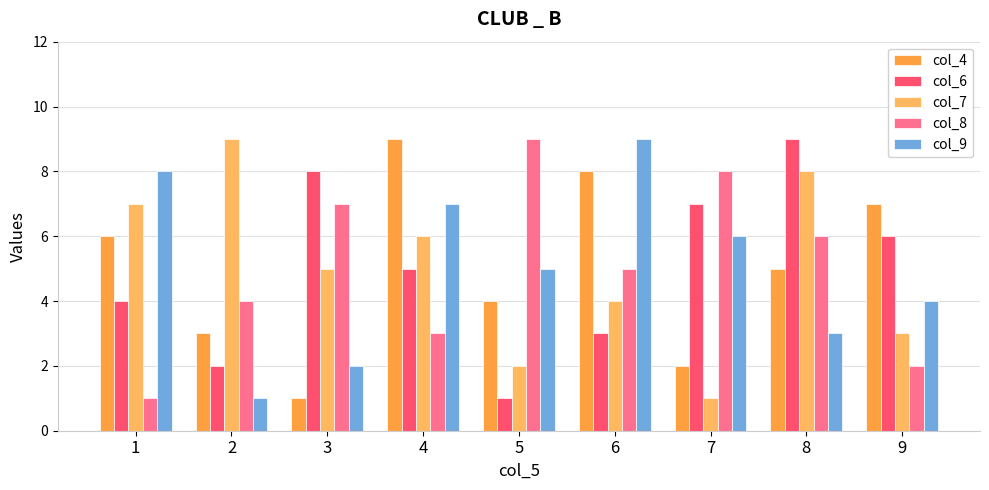

List the labels in order of col_6 value, smallest first.

5, 2, 6, 1, 4, 9, 7, 3, 8